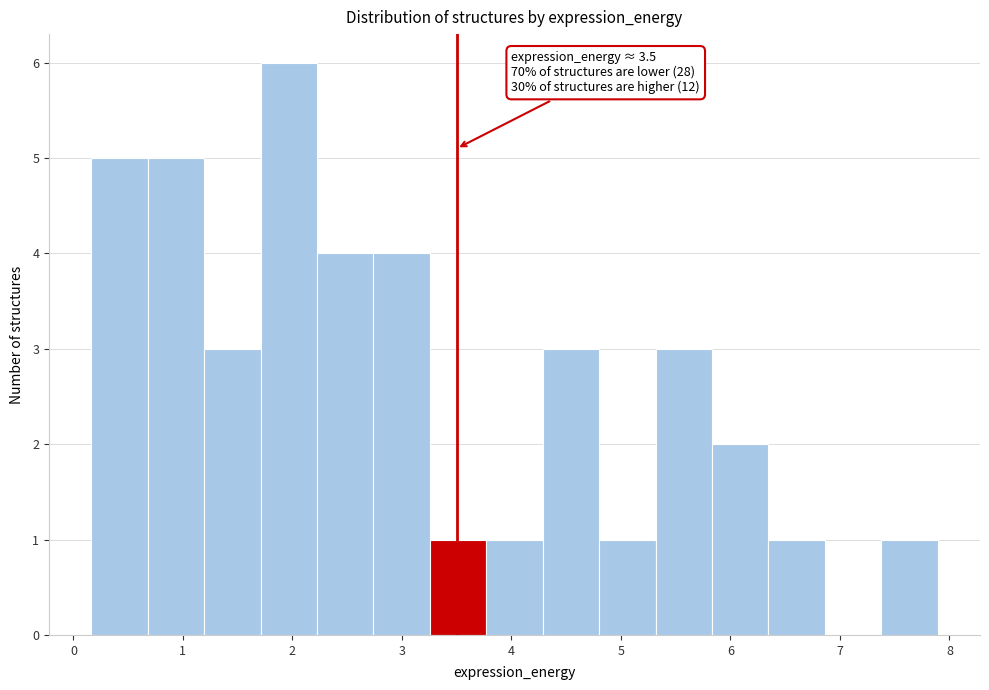

Which range on the x-axis has the tallest bar?

1.7 to 2.2